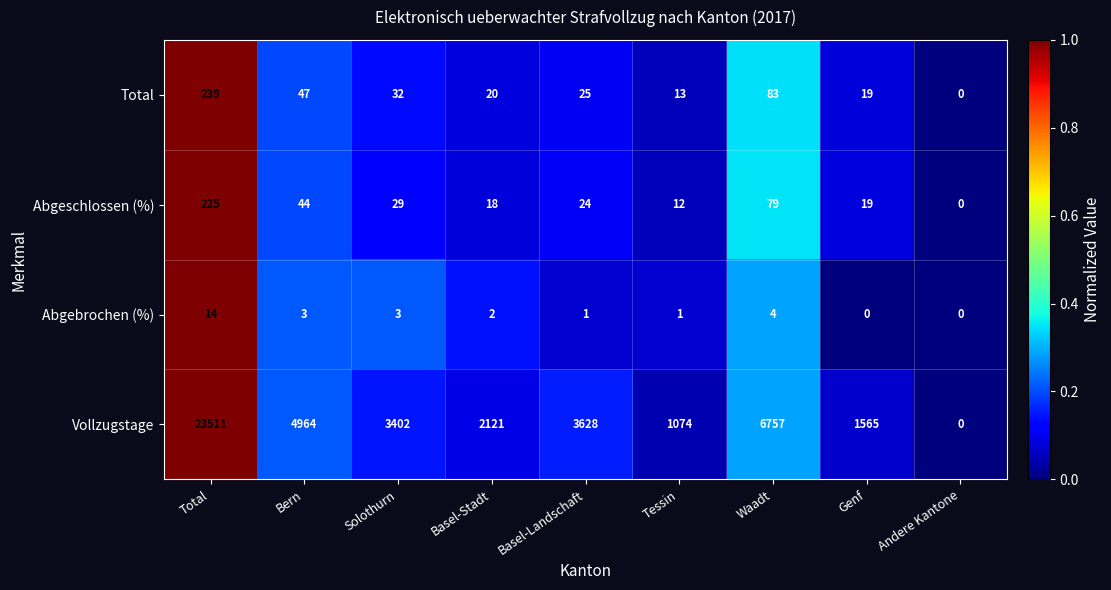

What is the difference between the maximum and minimum values in the Vollzugstage series?

23511